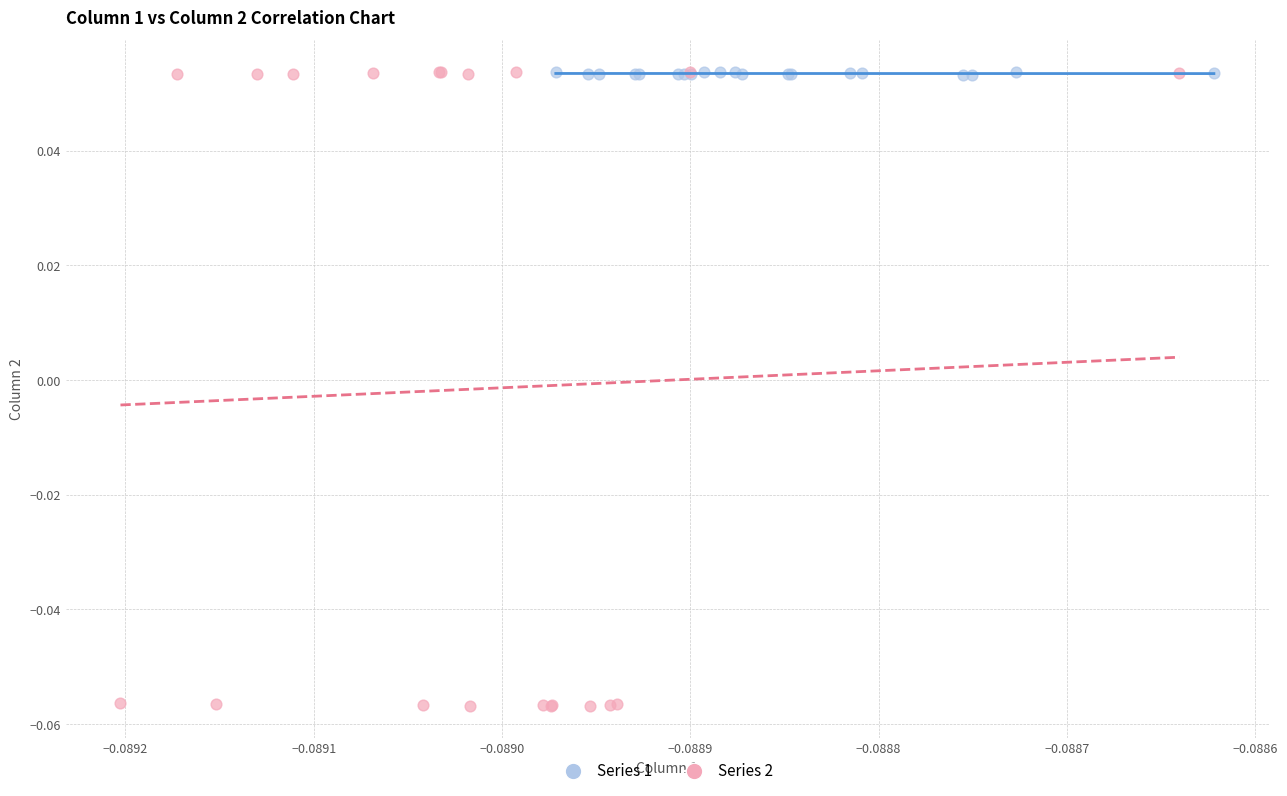

Which series contains the lowest Y value?

Series 2